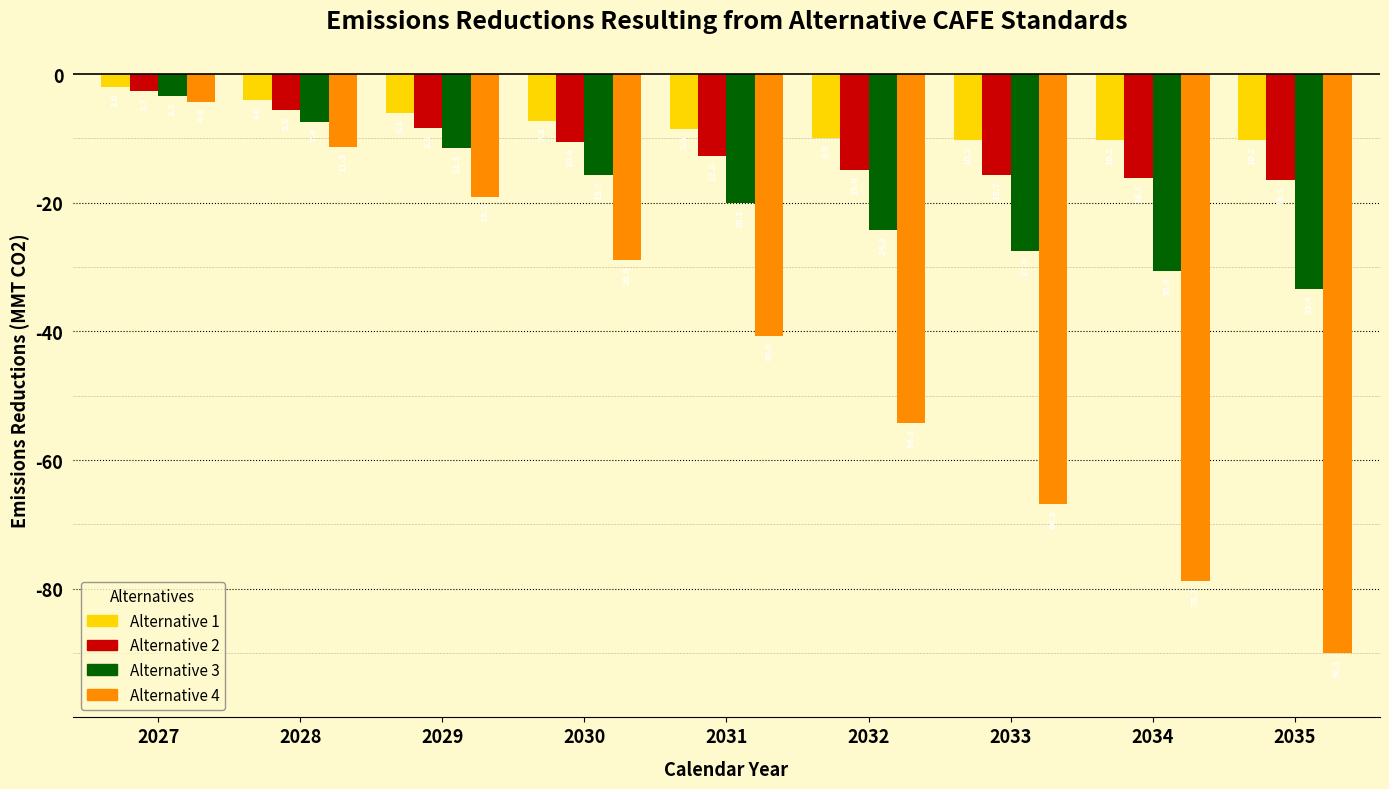

How many groups of bars are there?

9